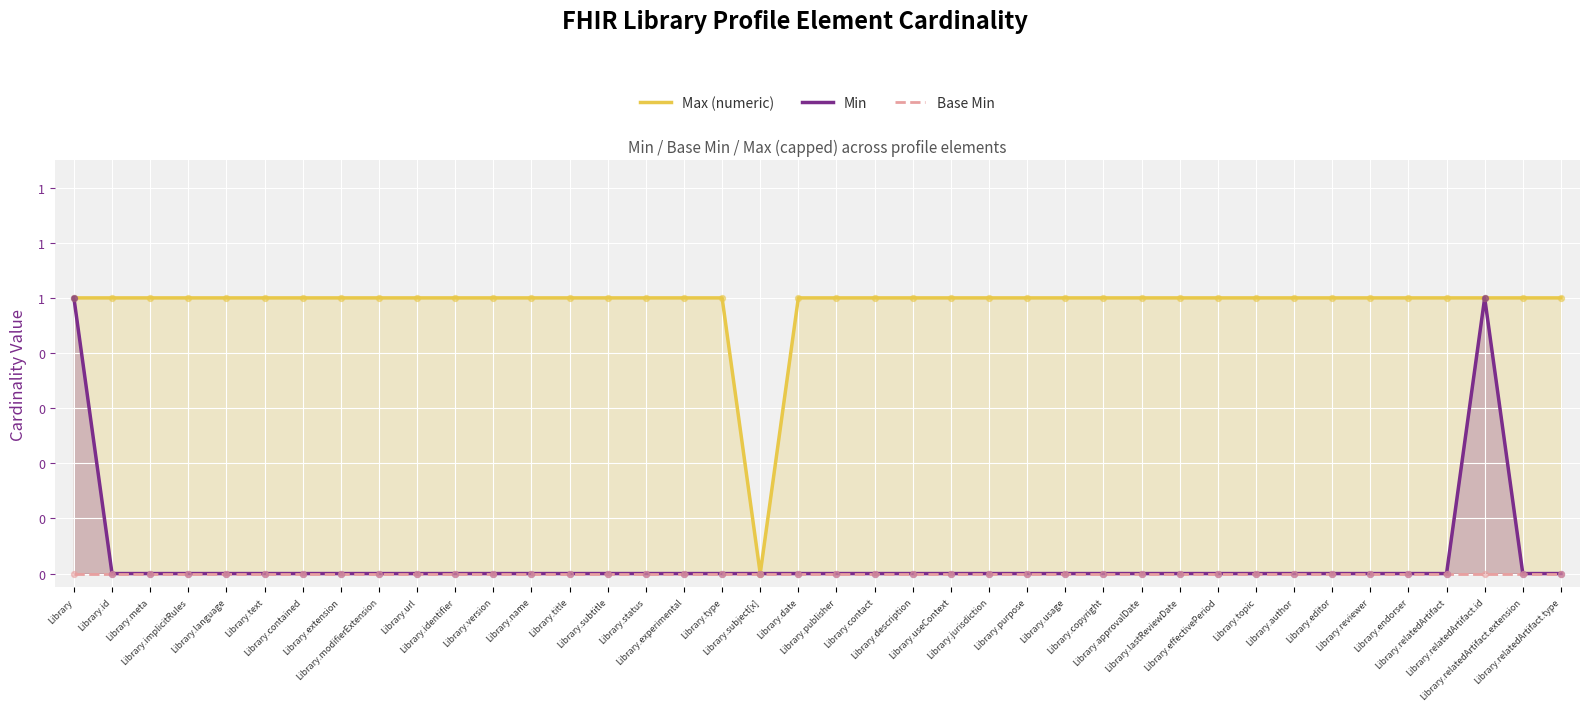

Which series contains the lowest Y value?

Max (numeric)